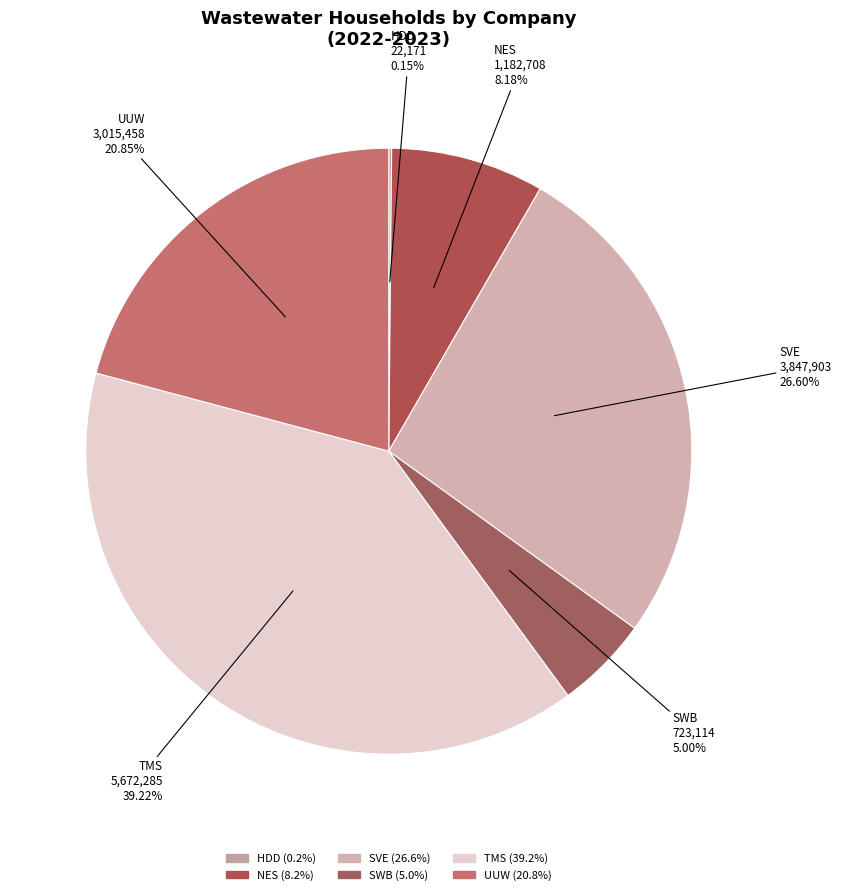

What percentage is the SVE slice, to the nearest percent?

27%